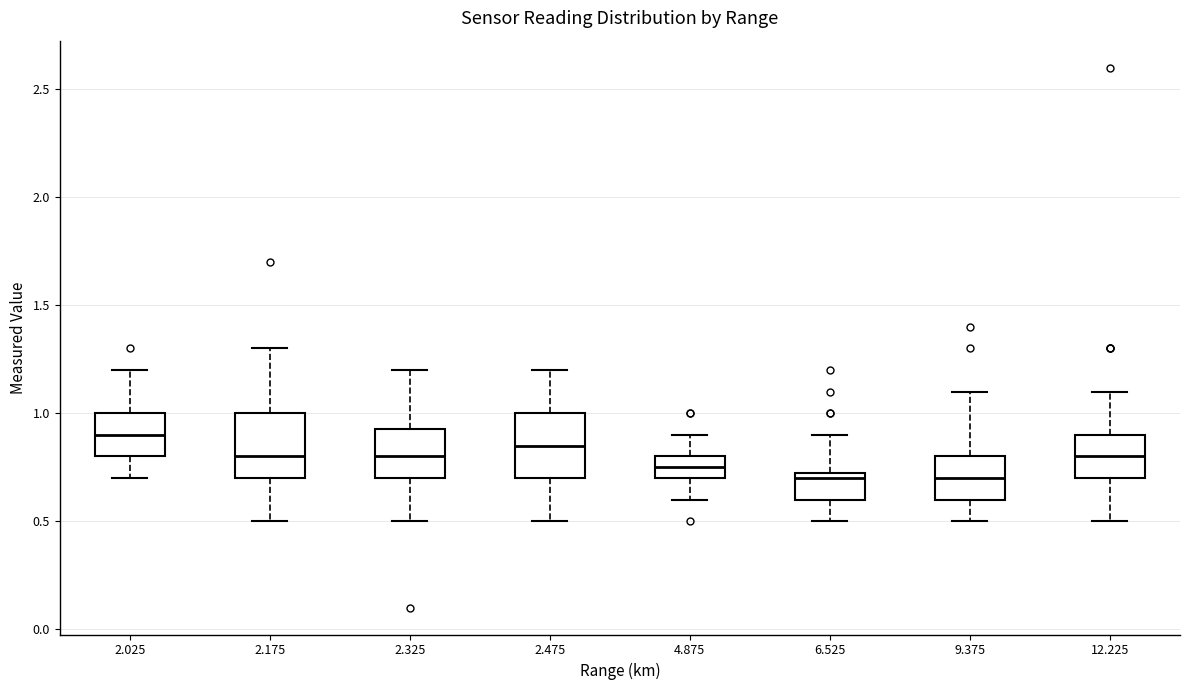

Reading left to right, read every box against the y-axis: the position of its median line, the range the box covers, and the ends of its whiskers. The values are not printed on the chart, so give them approximately, as read against the axis.

2.025: median 0.90, box 0.80 to 1.00, whiskers 0.70 to 1.20
2.175: median 0.80, box 0.70 to 1.00, whiskers 0.50 to 1.30
2.325: median 0.80, box 0.70 to 0.95, whiskers 0.50 to 1.20
2.475: median 0.85, box 0.70 to 1.00, whiskers 0.50 to 1.20
4.875: median 0.75, box 0.70 to 0.80, whiskers 0.60 to 0.90
6.525: median 0.70, box 0.60 to 0.75, whiskers 0.50 to 0.90
9.375: median 0.70, box 0.60 to 0.80, whiskers 0.50 to 1.10
12.225: median 0.80, box 0.70 to 0.90, whiskers 0.50 to 1.10